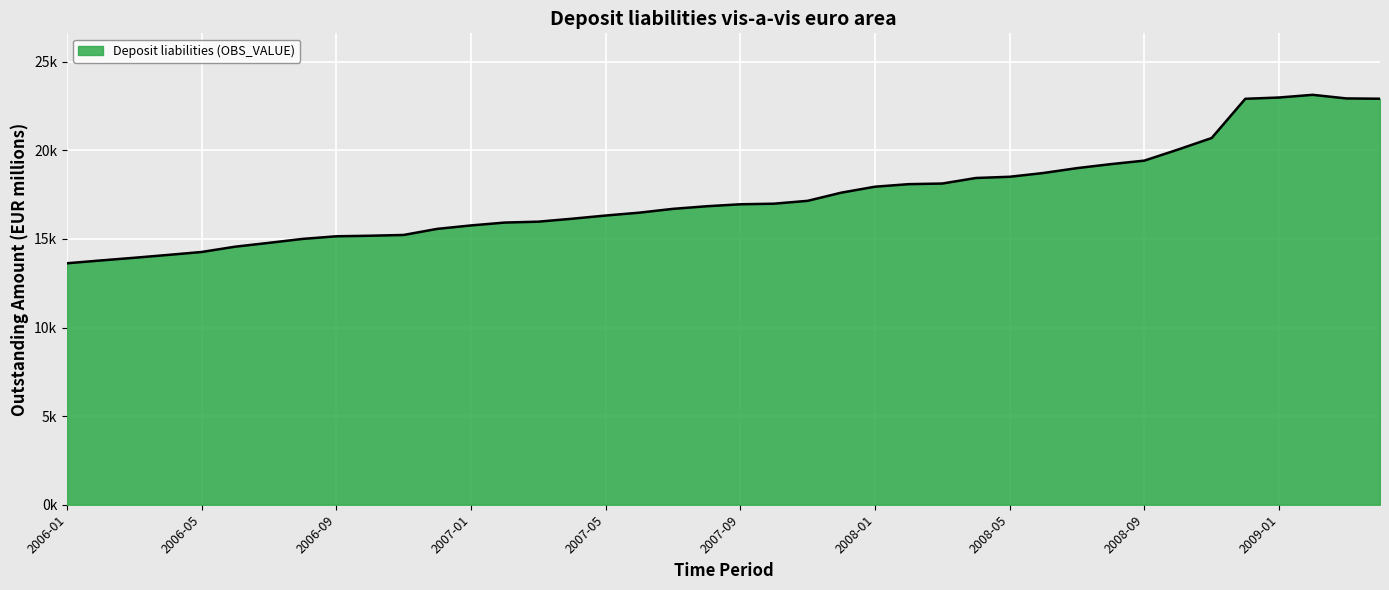

Does the chart display data point markers on the line(s)?

No